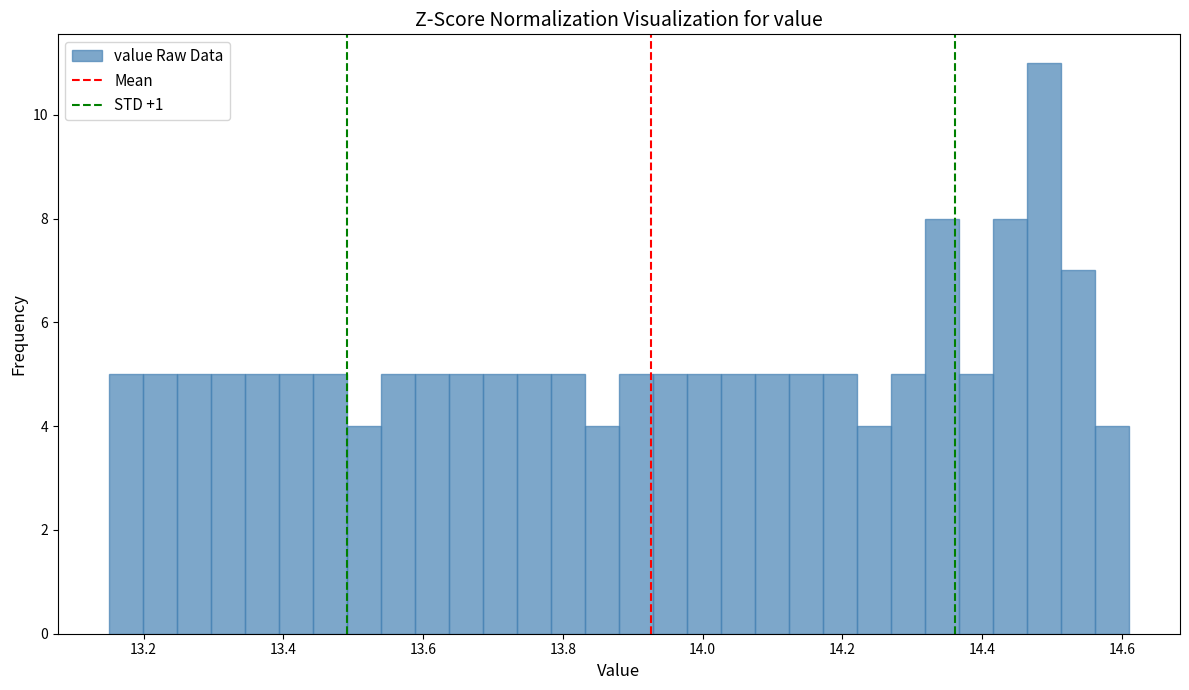

Around what value on the x-axis is the tallest bar? Give the approximate position of its centre, as read against the axis.

14.48